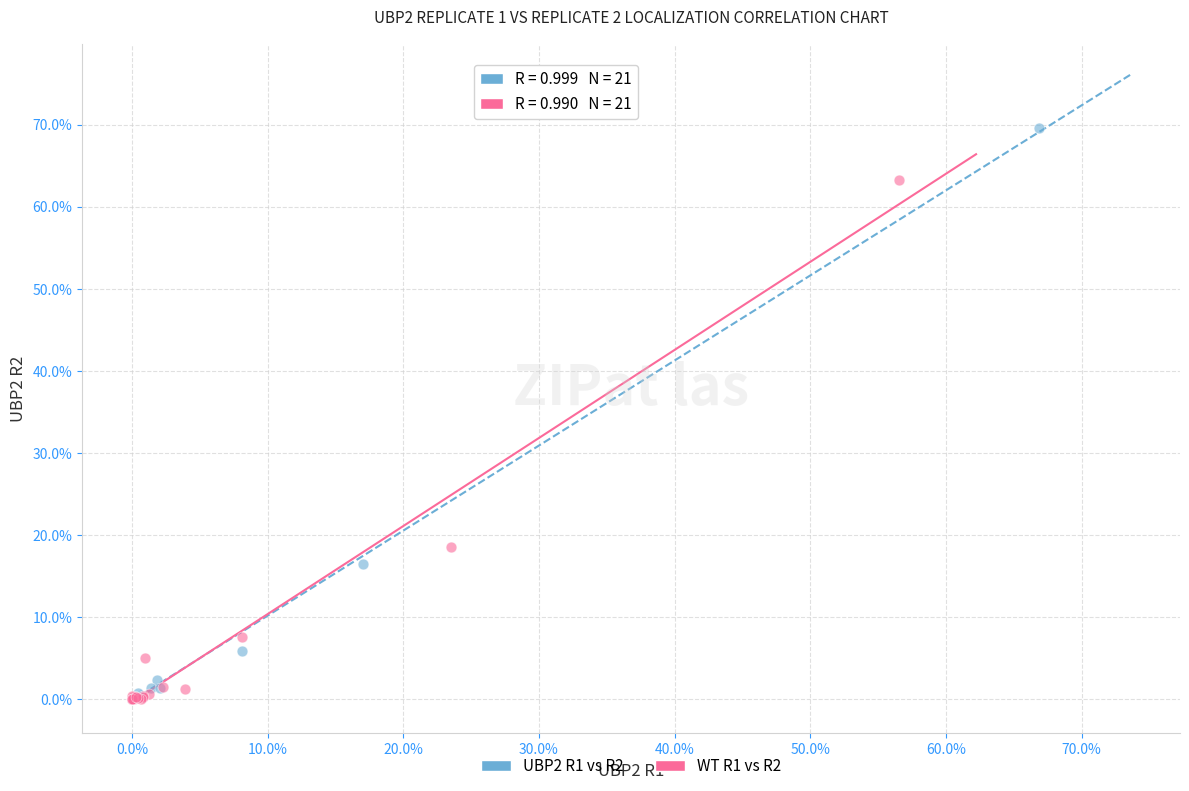

Which series reaches the maximum Y coordinate?

UBP2 R1 vs R2